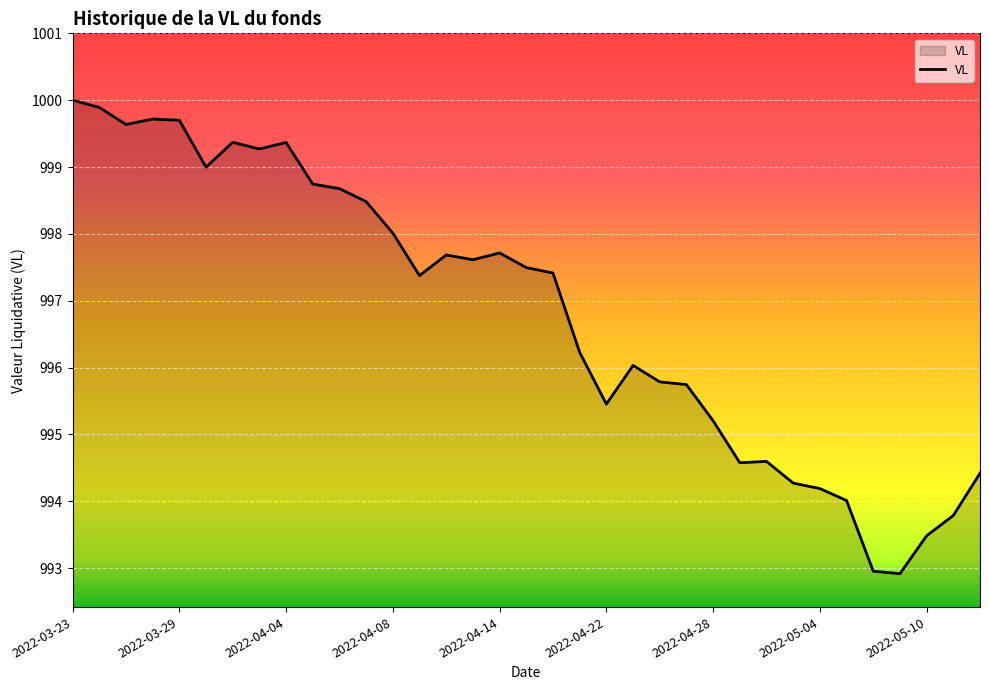

What is the greatest value displayed?

1000.0